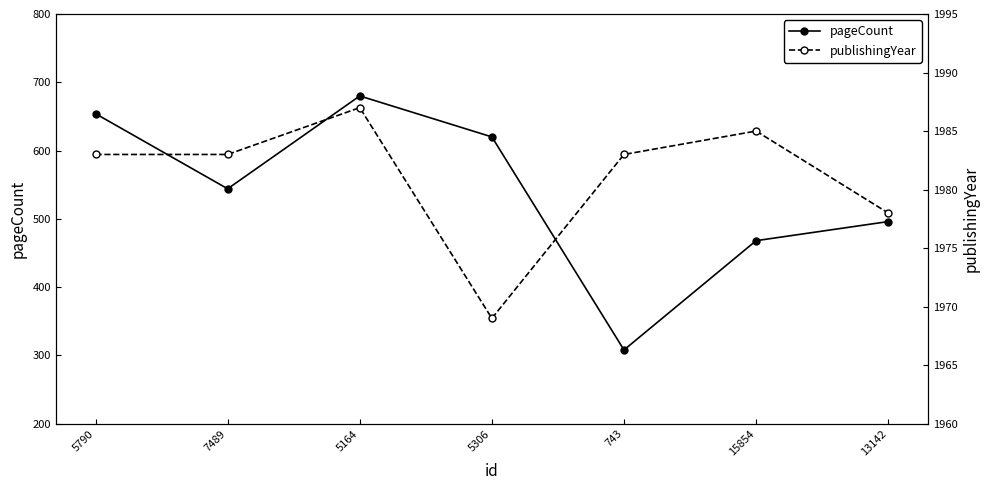

Between 5164 and 13142, which series saw the biggest shift?

pageCount